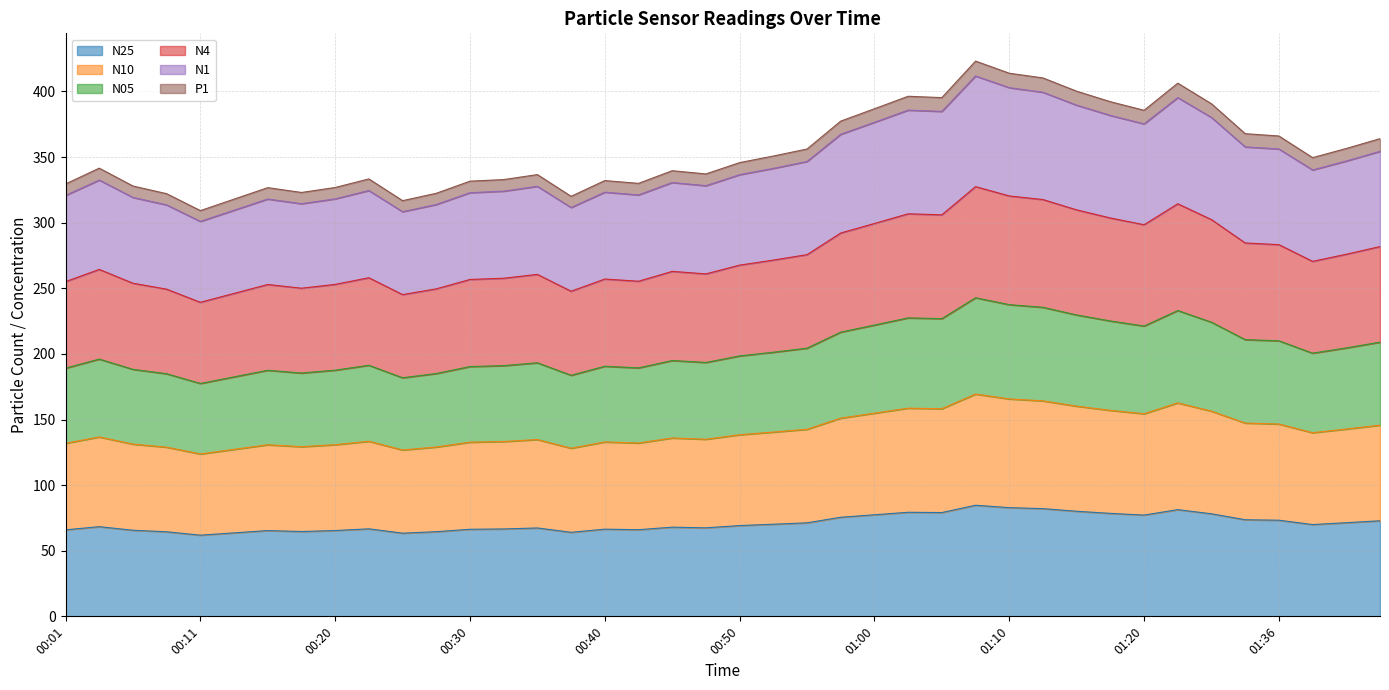

What is the lowest value of the N25 series?

61.9